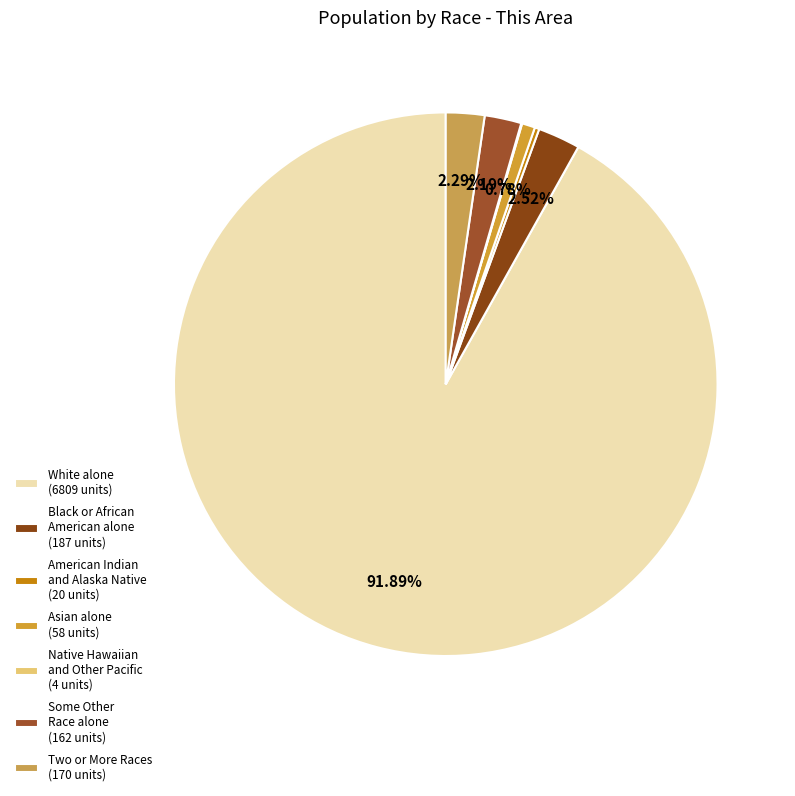

To the nearest percent, what is the difference between the largest and smallest slice percentages?

92%